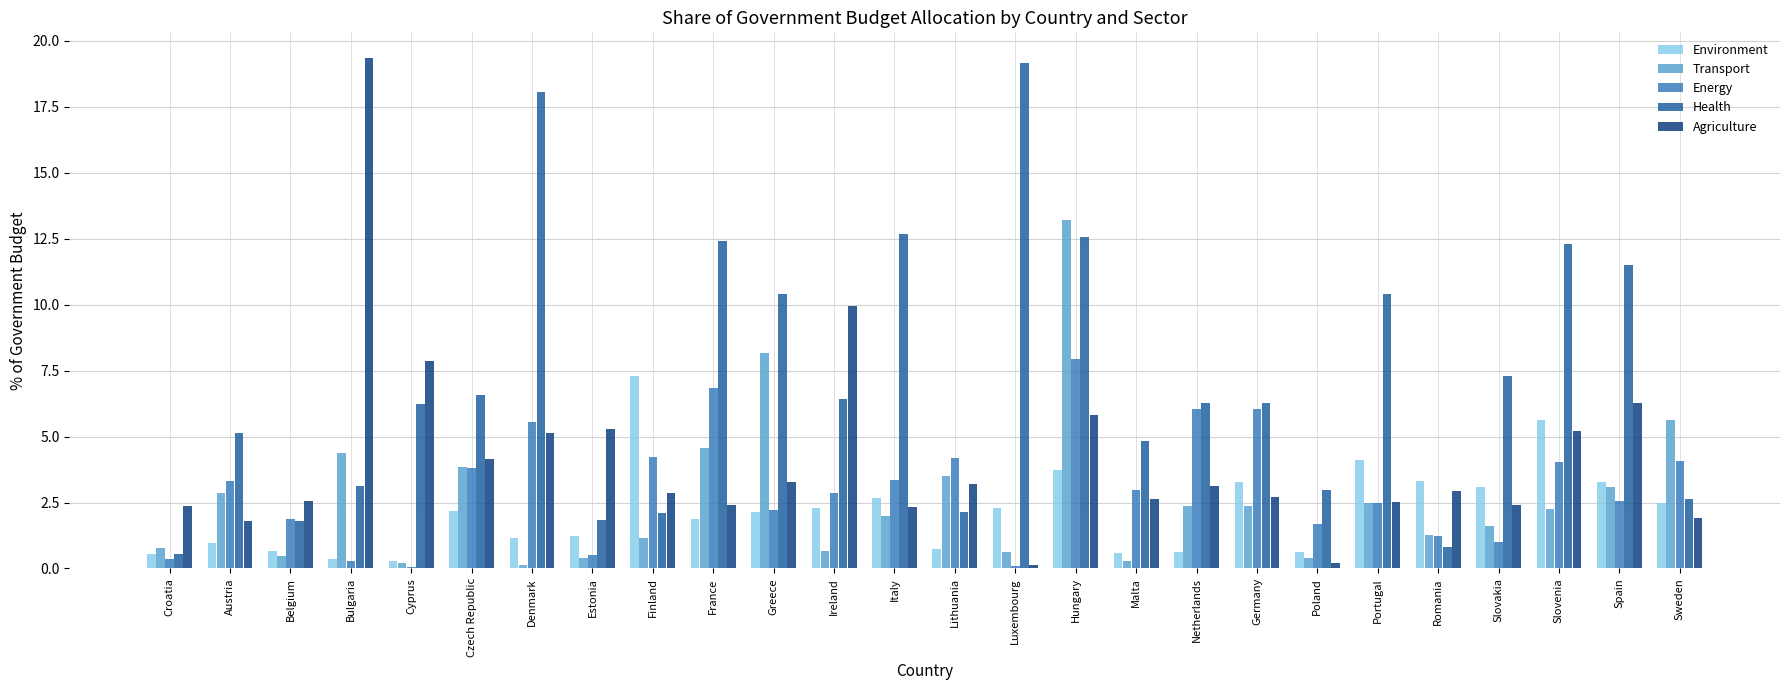

What is the approximate value of Agriculture at Portugal?

2.5